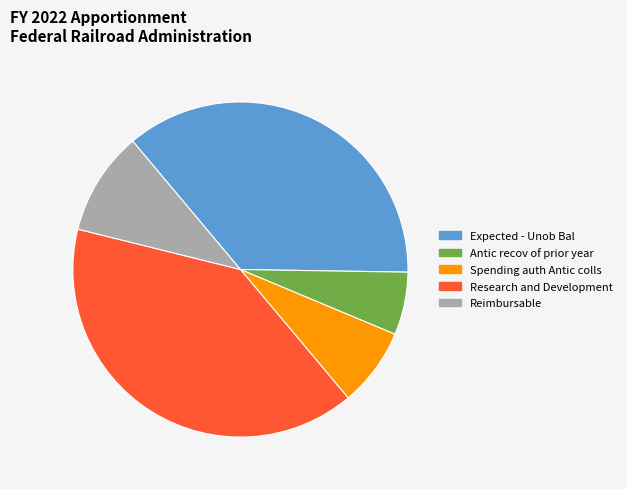

Count the number of slices in the pie.

5